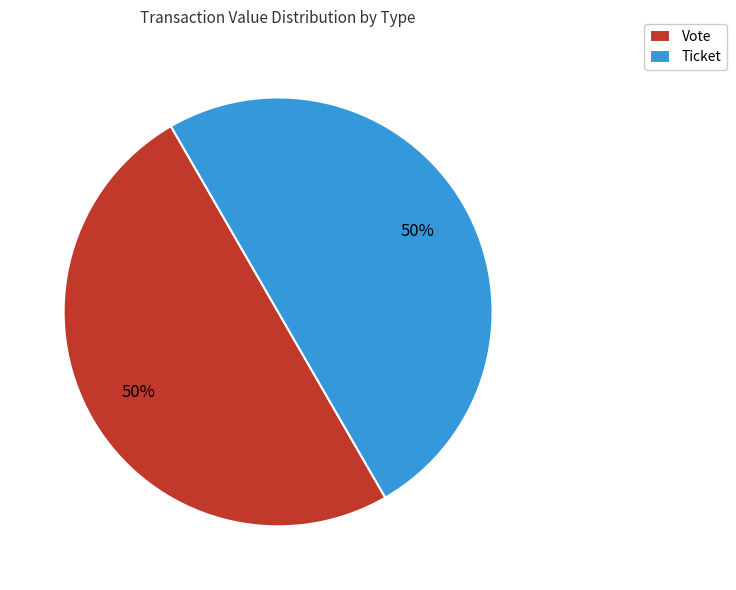

To the nearest percent, what is the combined percentage of Ticket and Vote?

100%